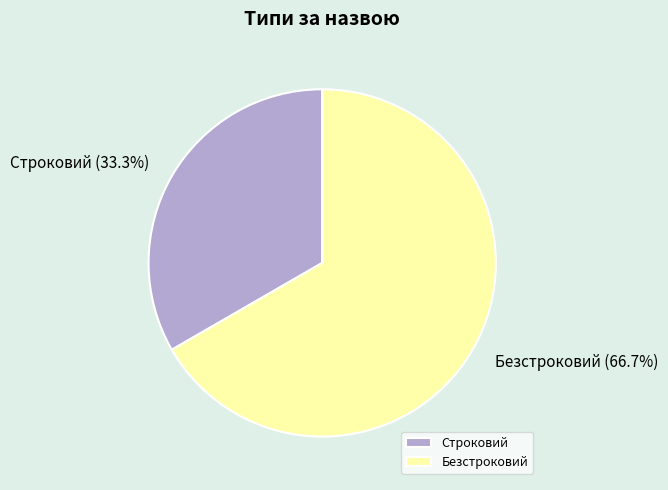

What is the ratio of the value at Строковий to the value at Безстроковий?

0.5